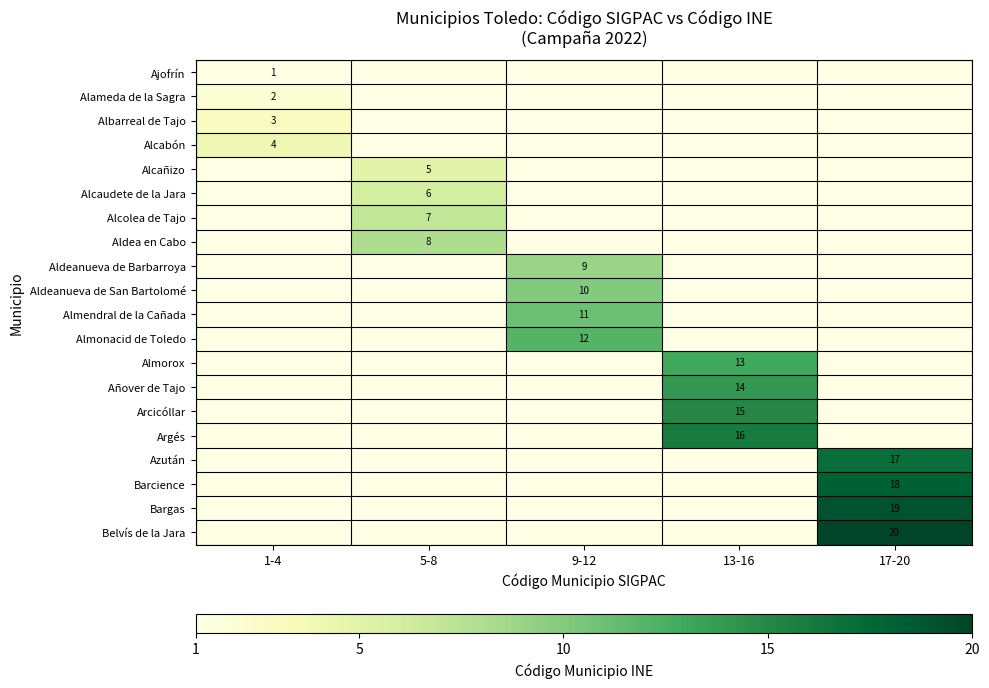

Is it true that Albarreal de Tajo equals 3 at 1-4?

True